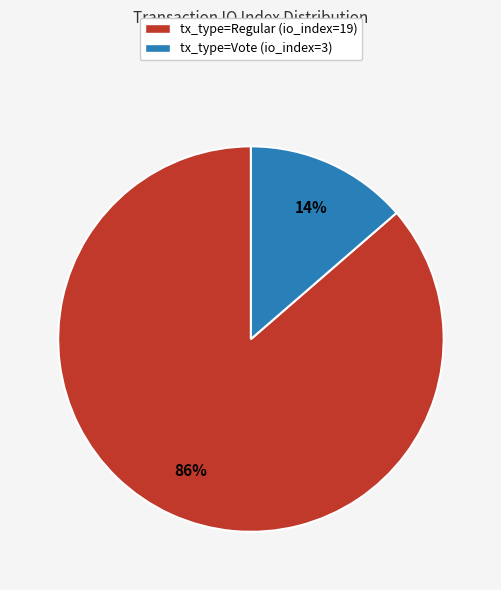

Which has a higher value, tx_type=Regular (io_index=19) or tx_type=Vote (io_index=3)?

tx_type=Regular (io_index=19)